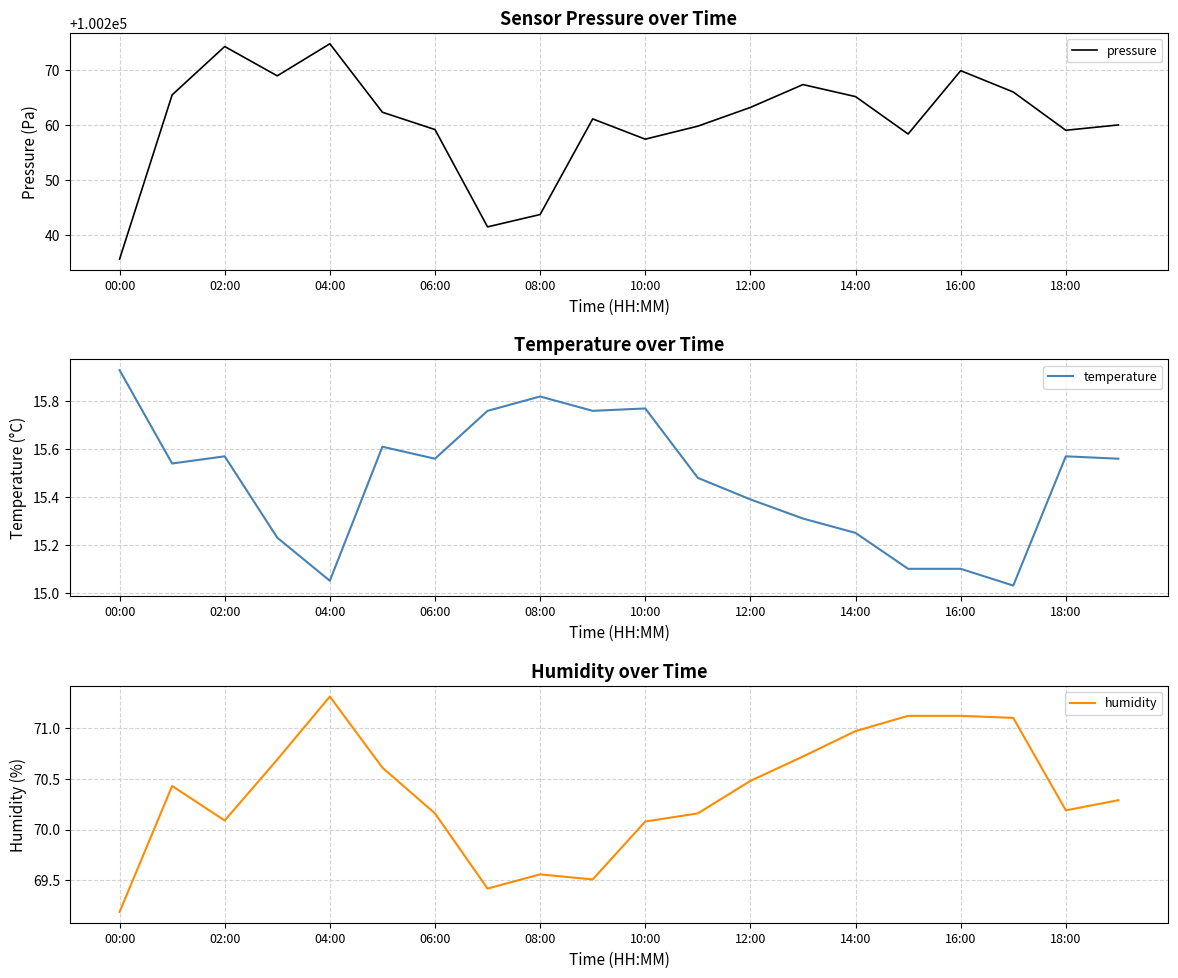

At which label does humidity reach its minimum?

00:00